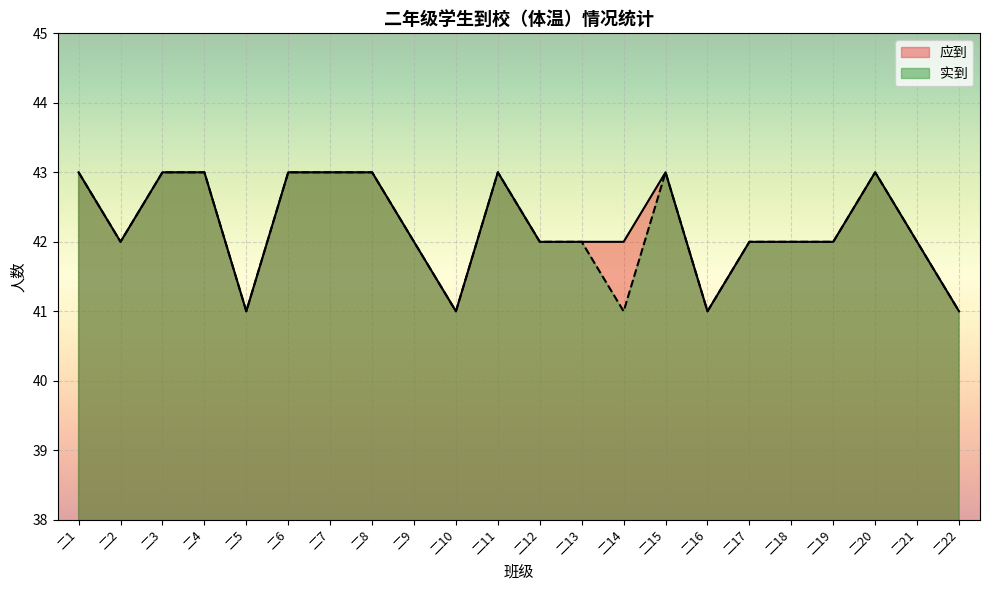

What are all the series names shown in the legend?

应到, 实到